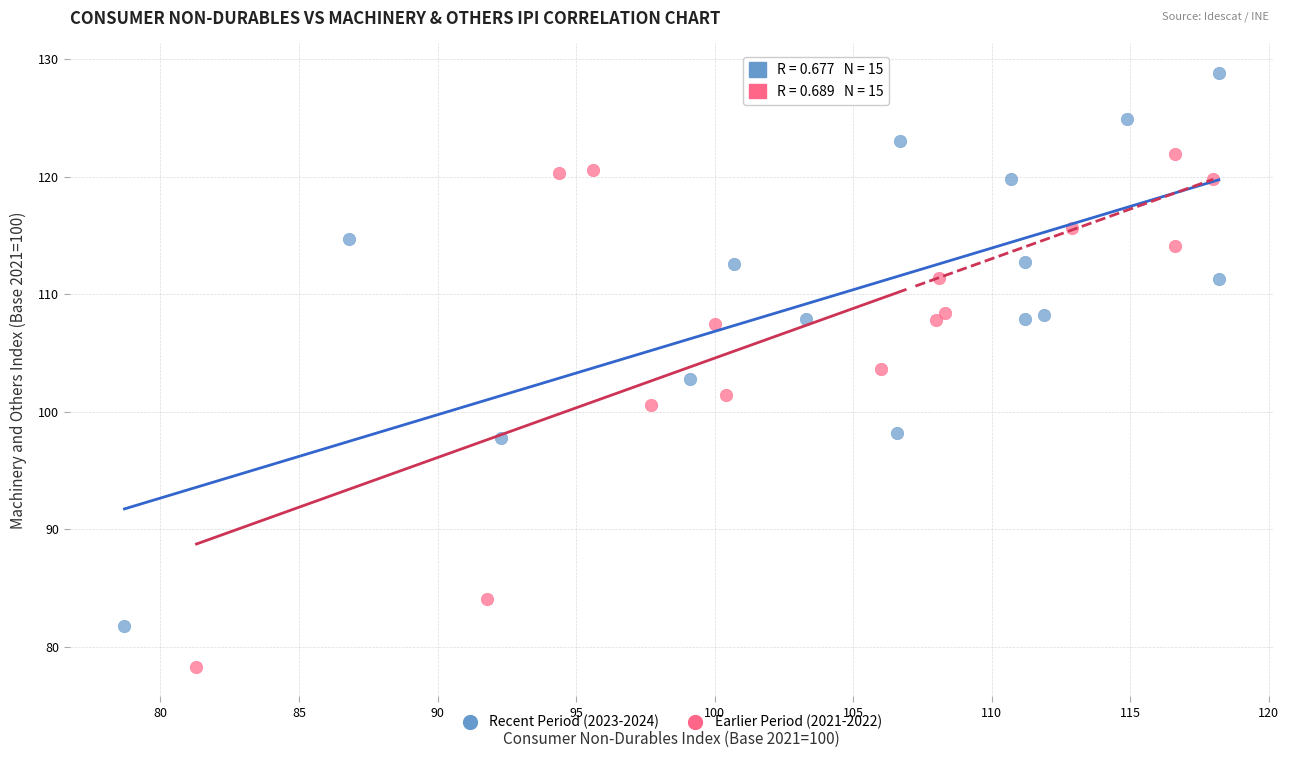

Which series contains the lowest Y value?

Earlier Period (2021-2022)